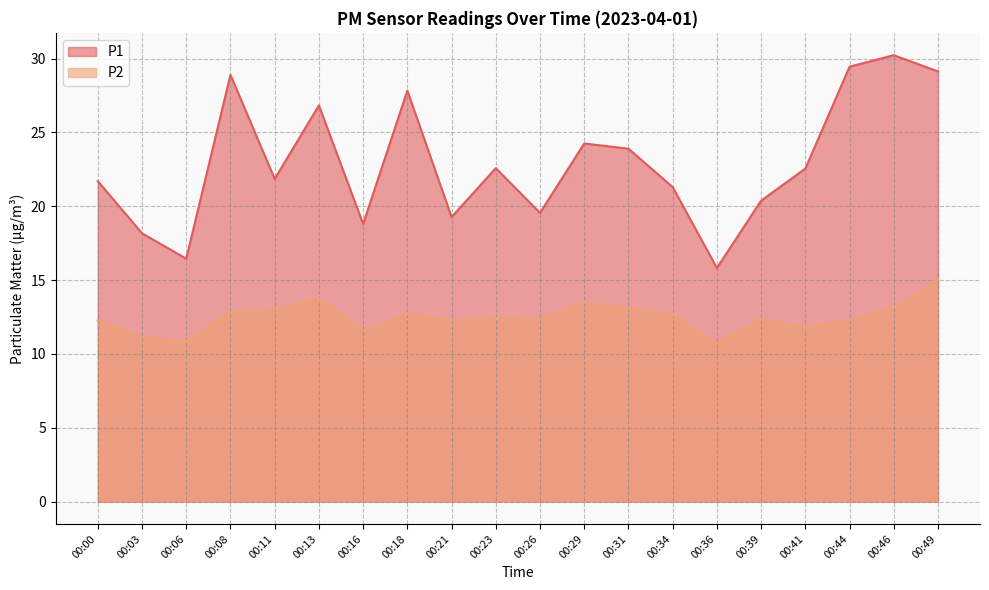

How many data points does each series have?

20